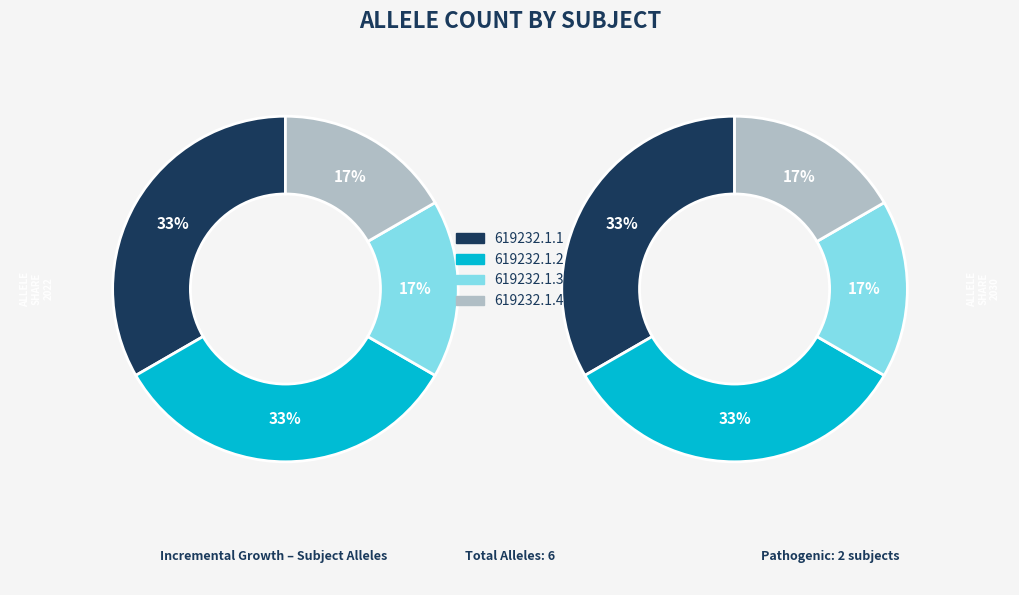

The 619232.1.3 slice represents 5% of the pie. True or false?

False